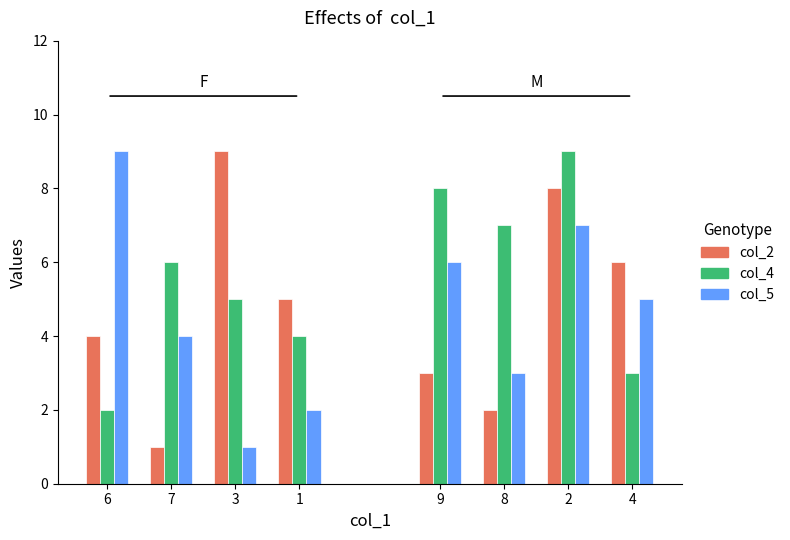

What is the minimum value for col_2?

1